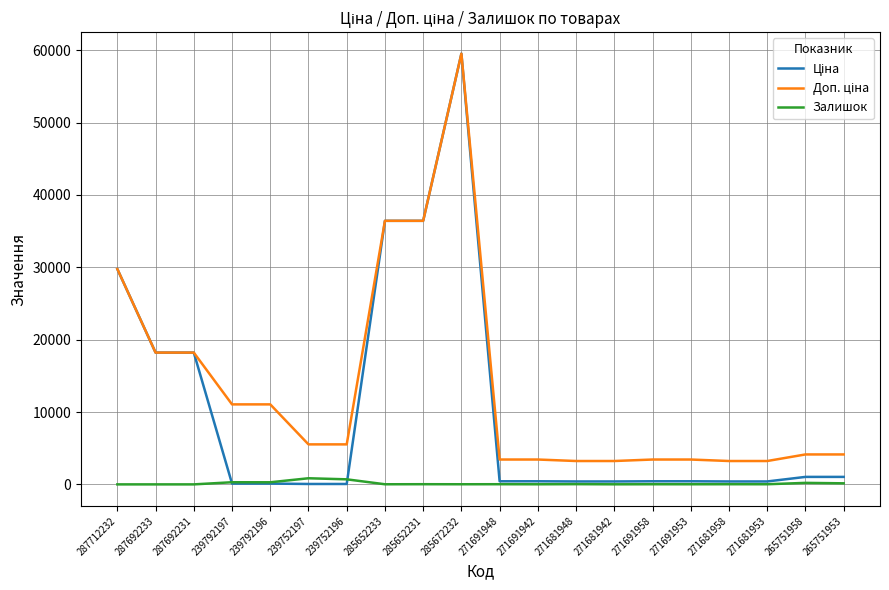

Does the chart display data point markers on the line(s)?

No